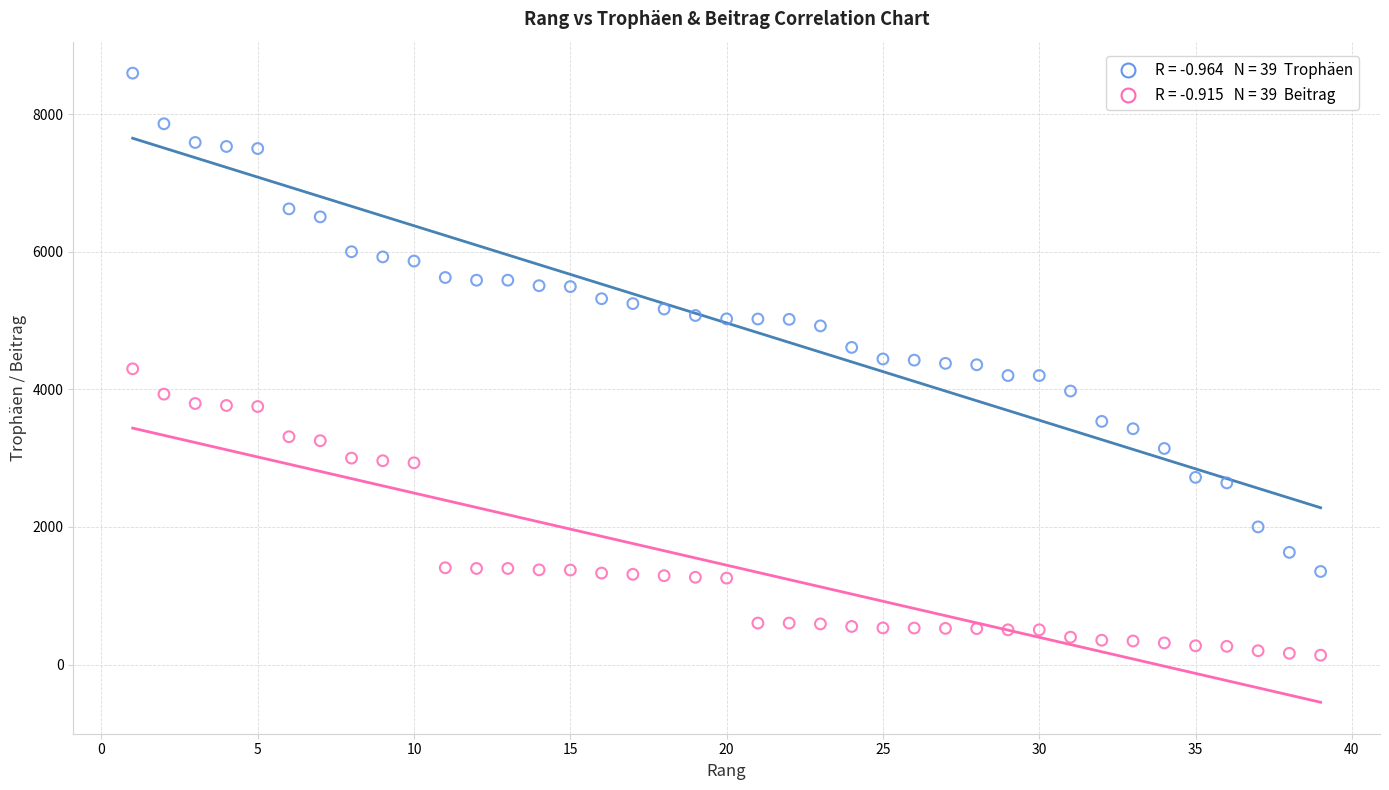

Across all data points, what is the range of Y values (max minus min)?

8461